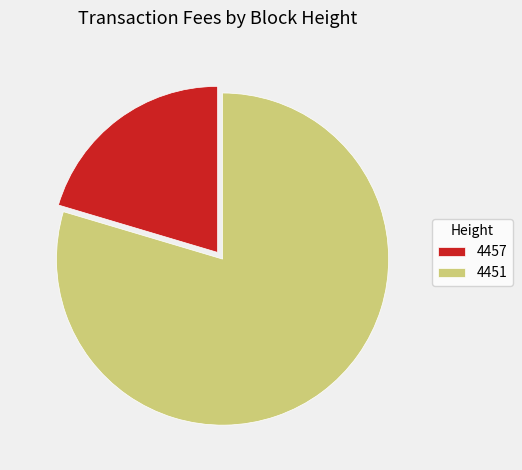

What is the ratio of the value at 4457 to the value at 4451?

0.3